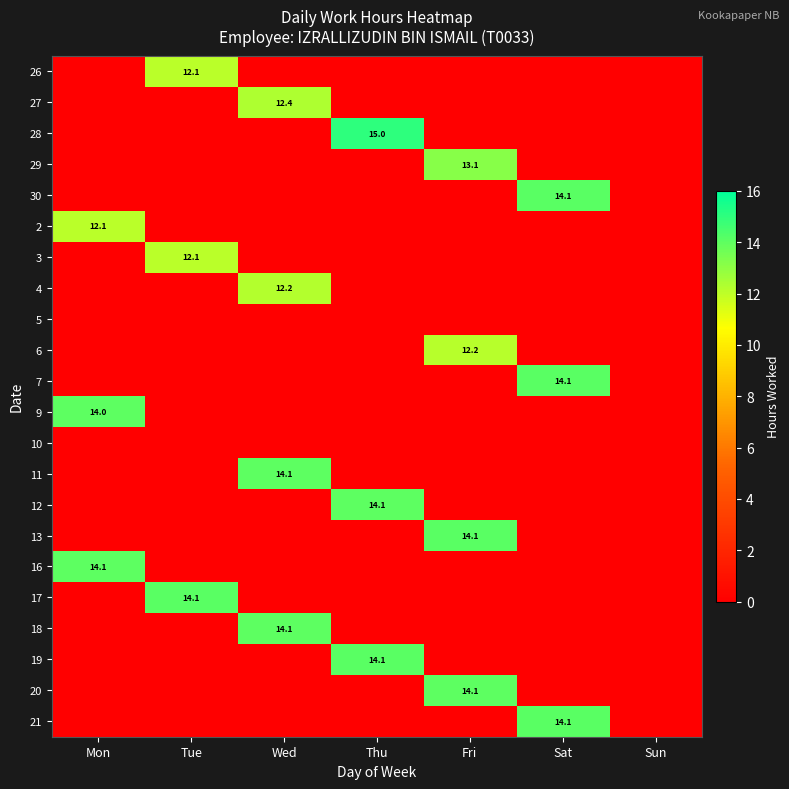

The 21 series shows 14.1 at Sat. True or false?

True